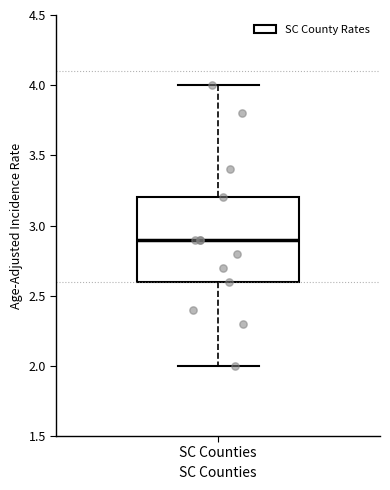

Where does the lower whisker of the box for SC Counties end on the y-axis? The values are not printed on the chart, so give them approximately, as read against the axis.

2.0